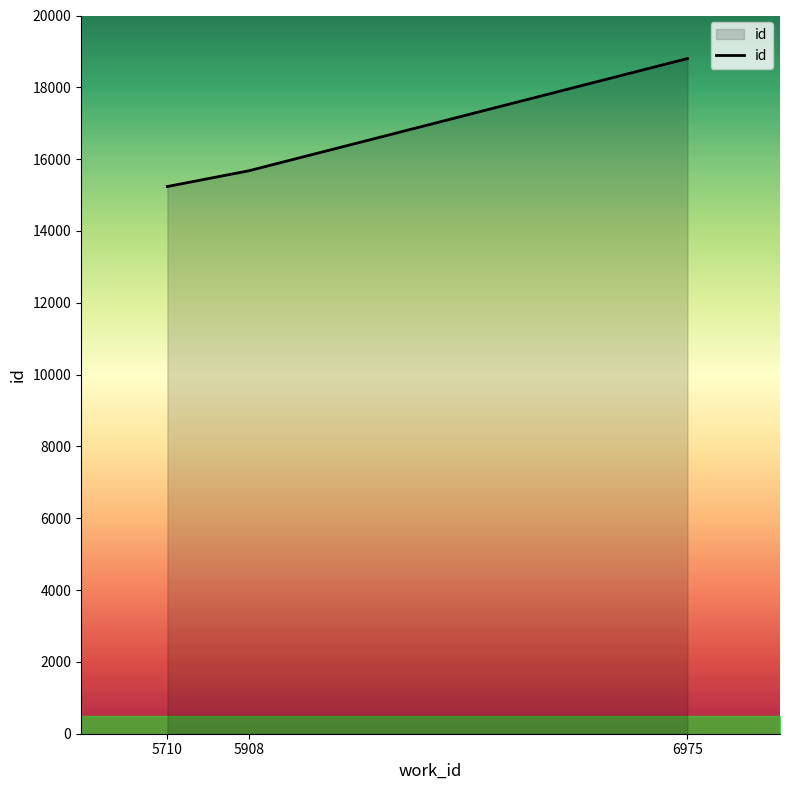

List the labels in order of value, smallest first.

5710, 5908, 6975